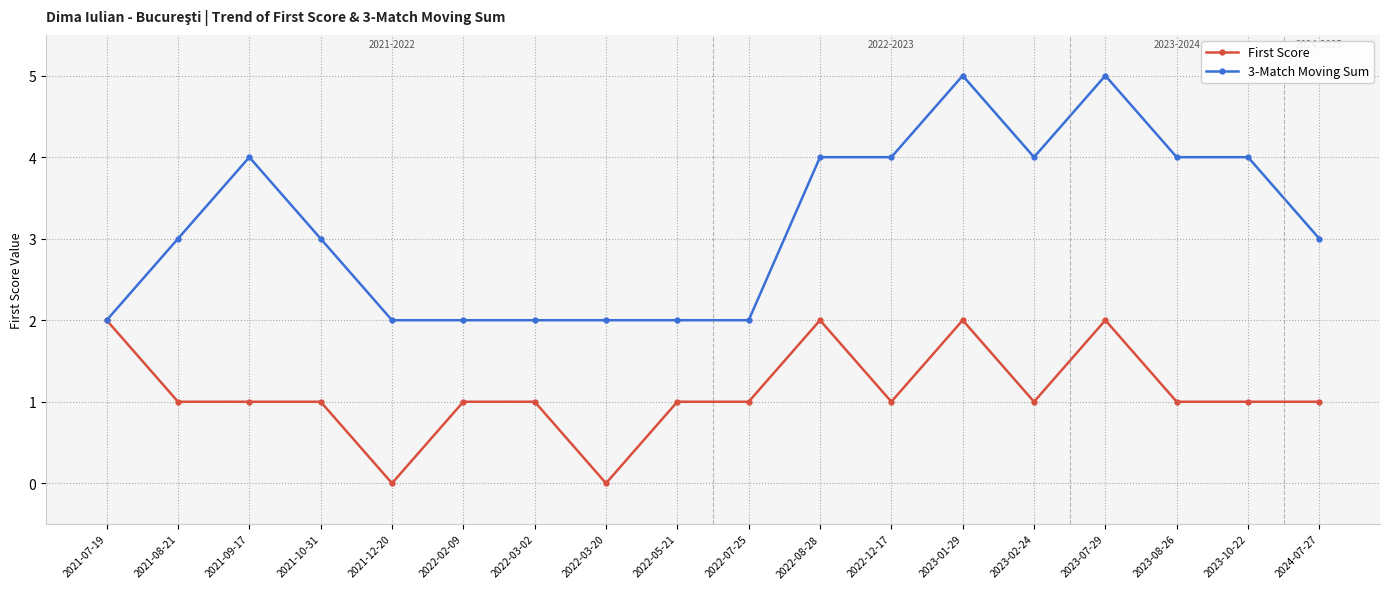

What position from the right is 2022-07-25?

9